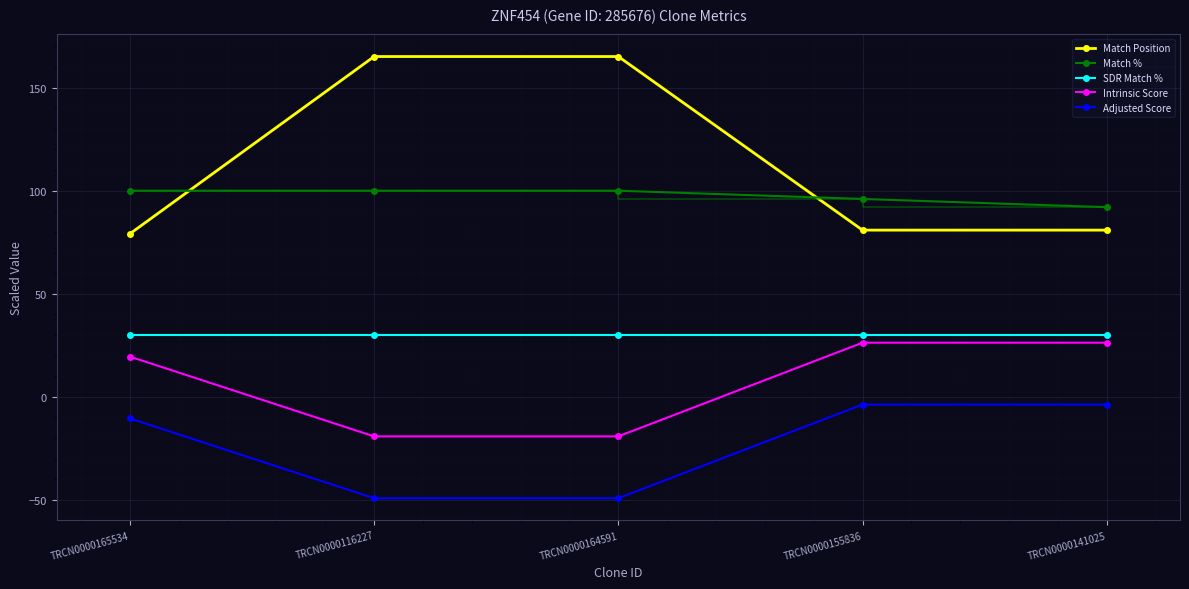

What is the average value of the SDR Match % series?

30.0